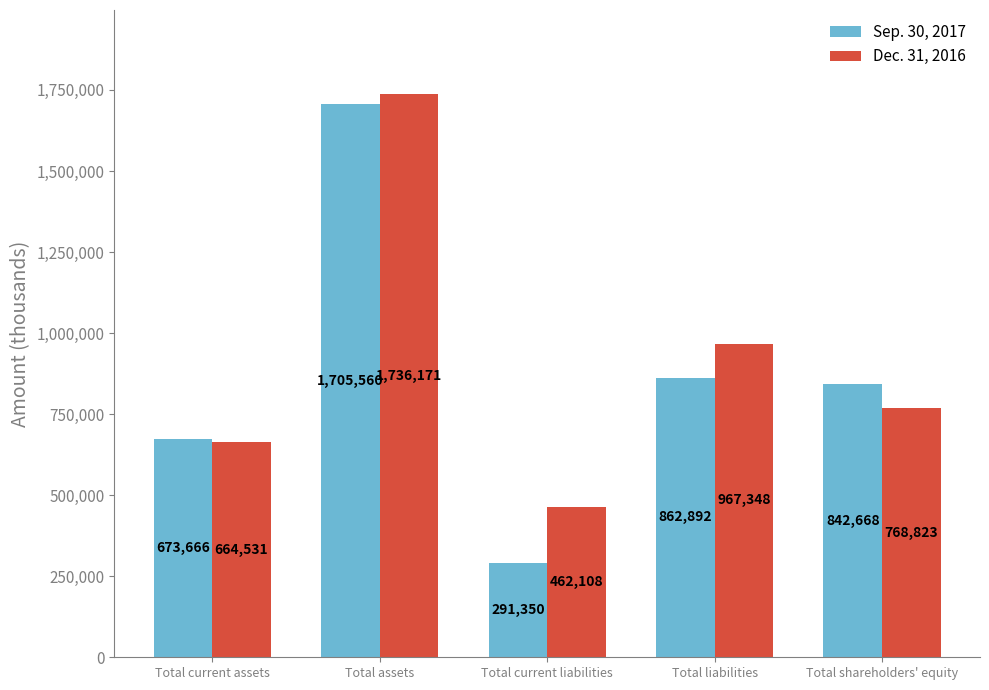

What position from the right is Total liabilities?

2